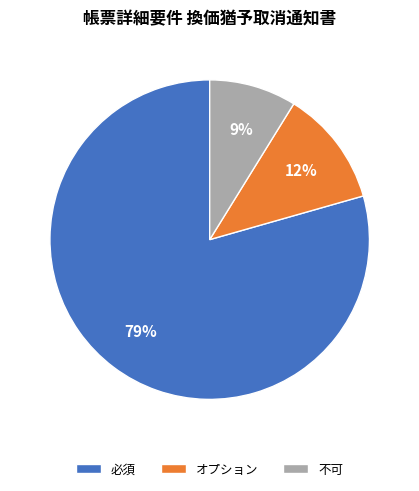

Is it true that オプション is 12% of the pie?

True